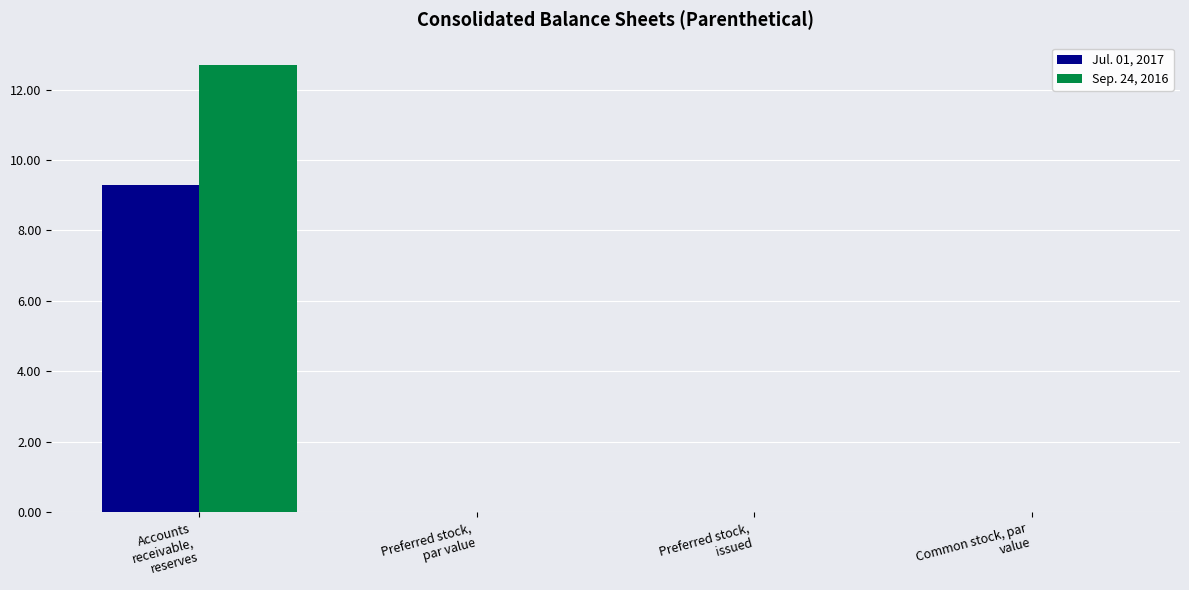

Which series has the largest total across all categories?

Sep. 24, 2016